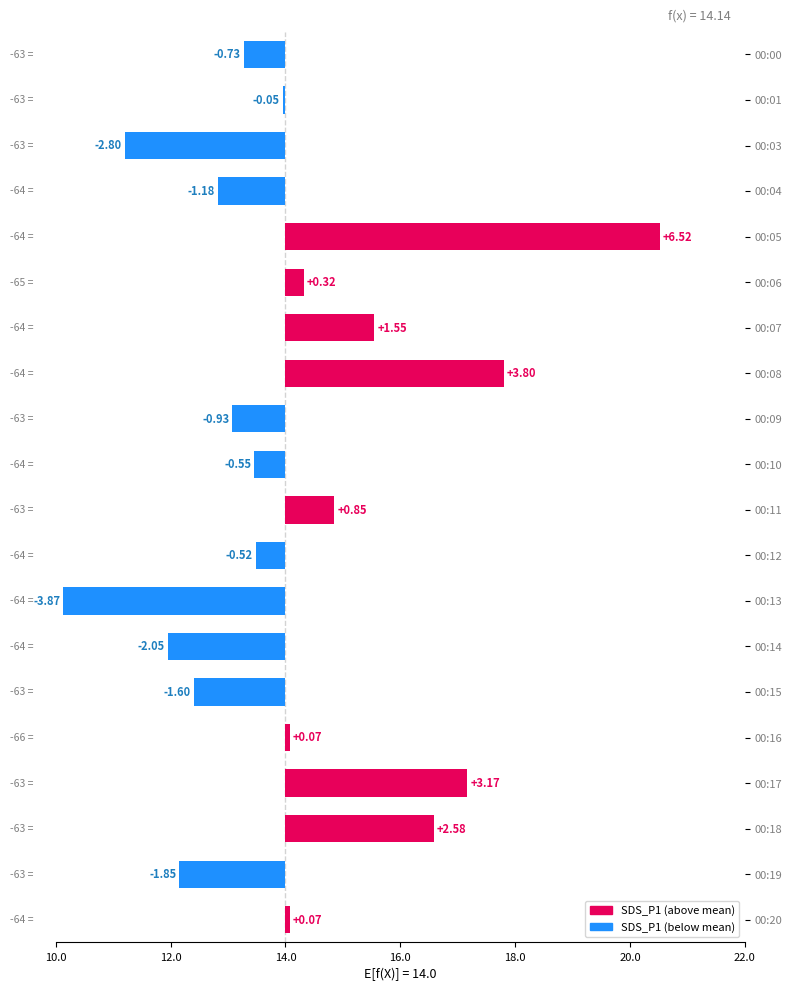

The value at 00:08 is 3.8. True or false?

True